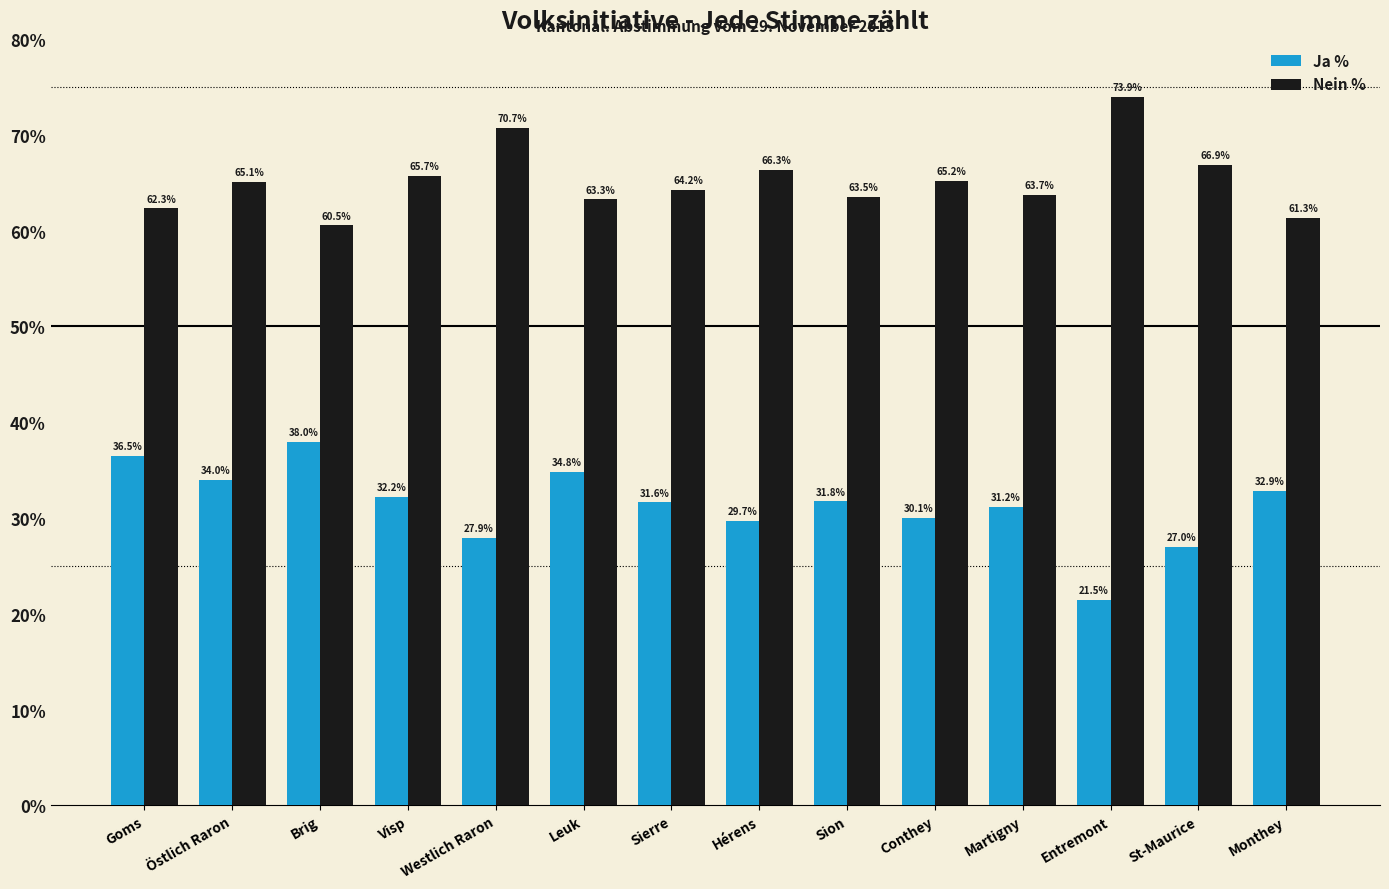

What is the greatest value displayed?

73.9